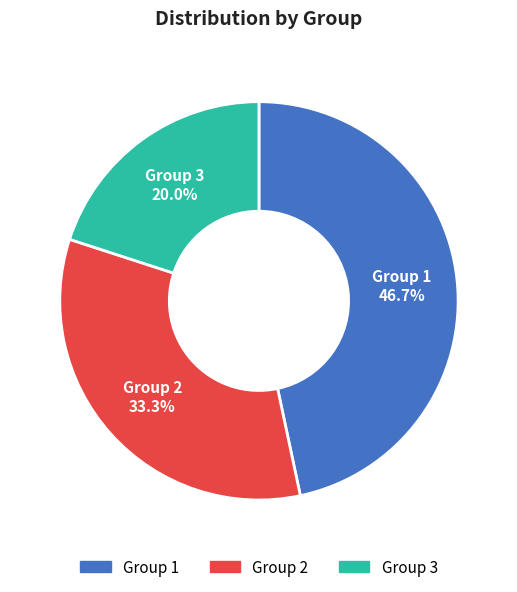

Is there any slice that represents more than half of the pie?

No